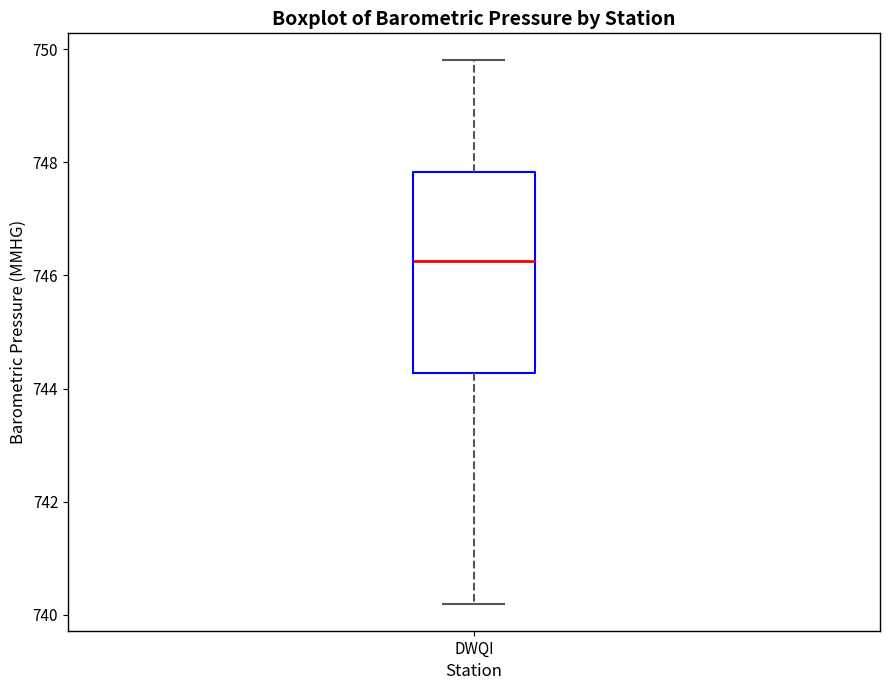

Transcribe this box plot: give where the median line is, the range the box spans, and where the two whiskers end, as read against the y-axis. The values are not printed on the chart, so give them approximately, as read against the axis.

median 746.2, box 744.2 to 747.8, whiskers 740.2 to 749.8